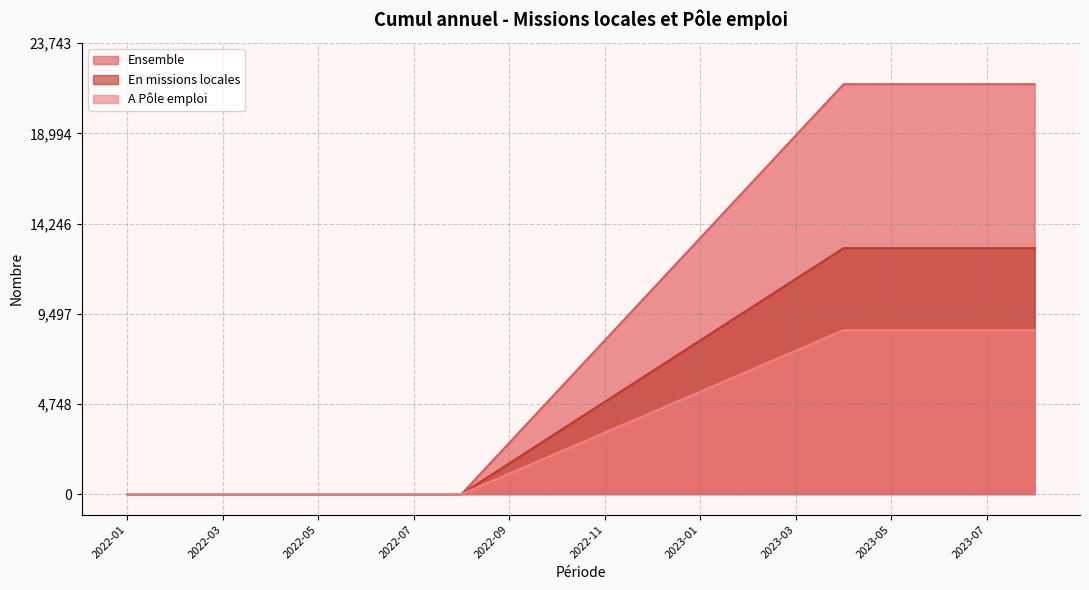

Is the value of A Pôle emploi at 2023-08 greater than the value of En missions locales at 2023-05?

No